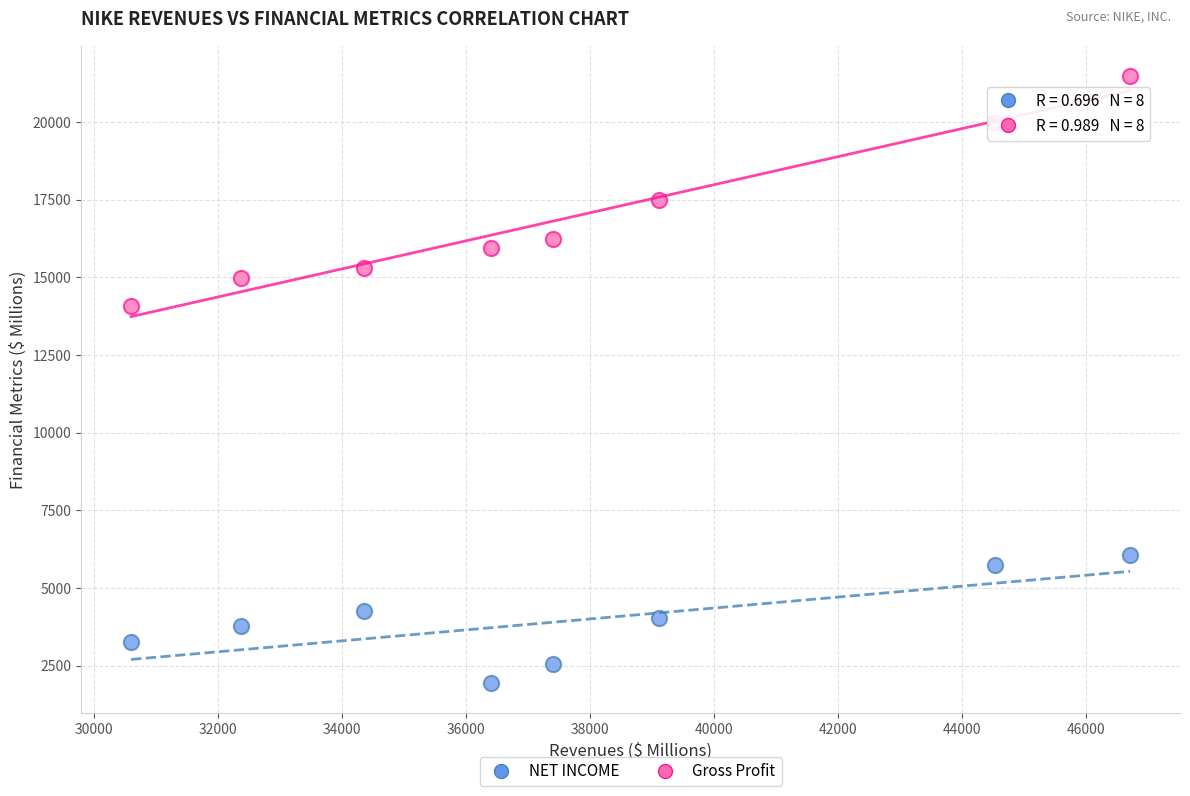

Which series reaches the minimum Y coordinate?

NET INCOME